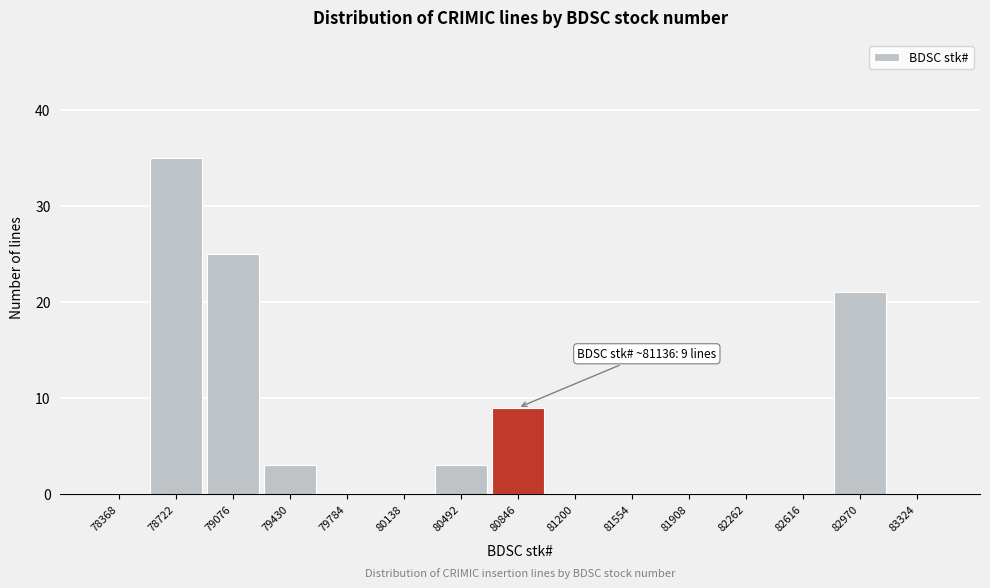

Reading left to right, transcribe all the data shown in this chart.

78368=0	78722=35	79076=25	79430=3	79784=0	80138=0	80492=3	80846=9	81200=0	81554=0	81908=0	82262=0	82616=0	82970=21	83324=0